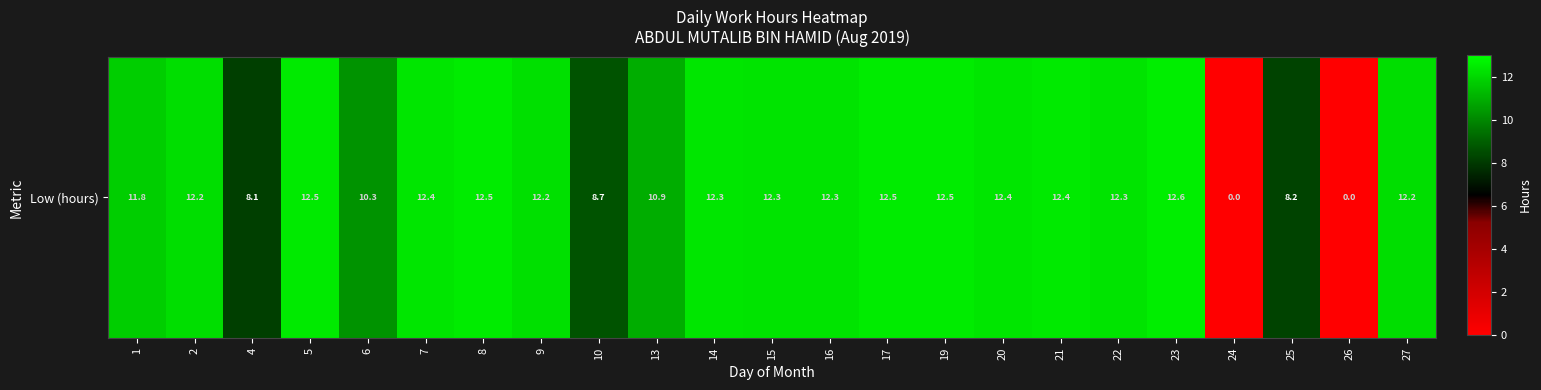

Reading left to right, extract all data points from this chart.

1=11.8	2=12.2	4=8.1	5=12.5	6=10.3	7=12.4	8=12.5	9=12.2	10=8.7	13=10.9	14=12.3	15=12.3	16=12.3	17=12.5	19=12.5	20=12.4	21=12.4	22=12.3	23=12.6	24=0.0	25=8.2	26=0.0	27=12.2